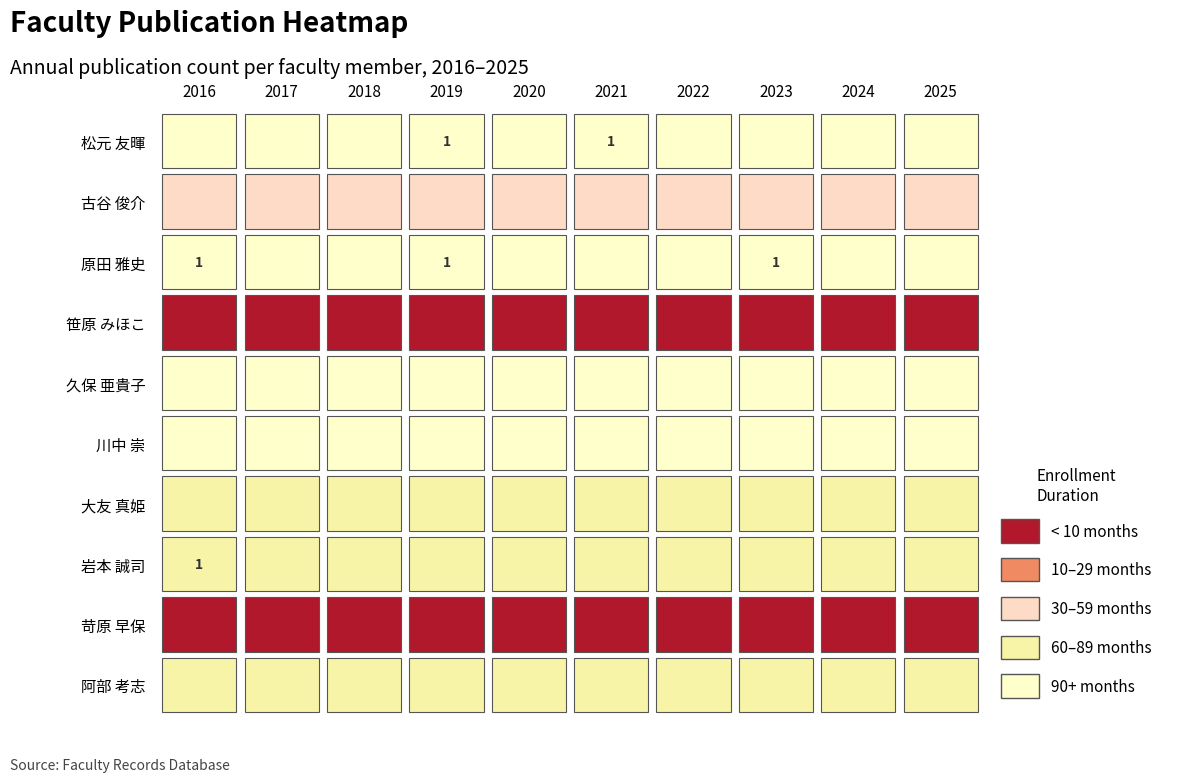

Count the number of data series in this chart.

10